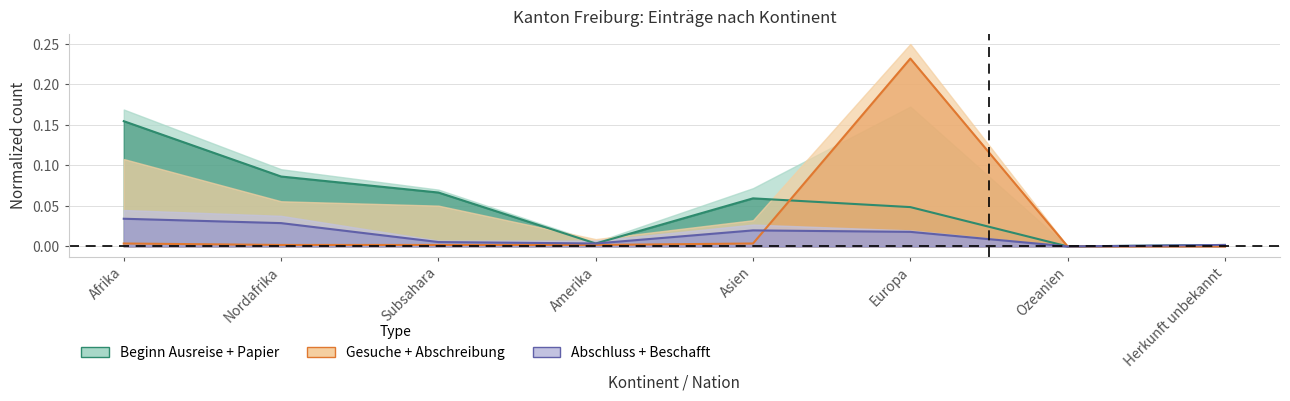

The value of Beginn Papierbeschaffung at Afrika is 0.0. True or false?

False